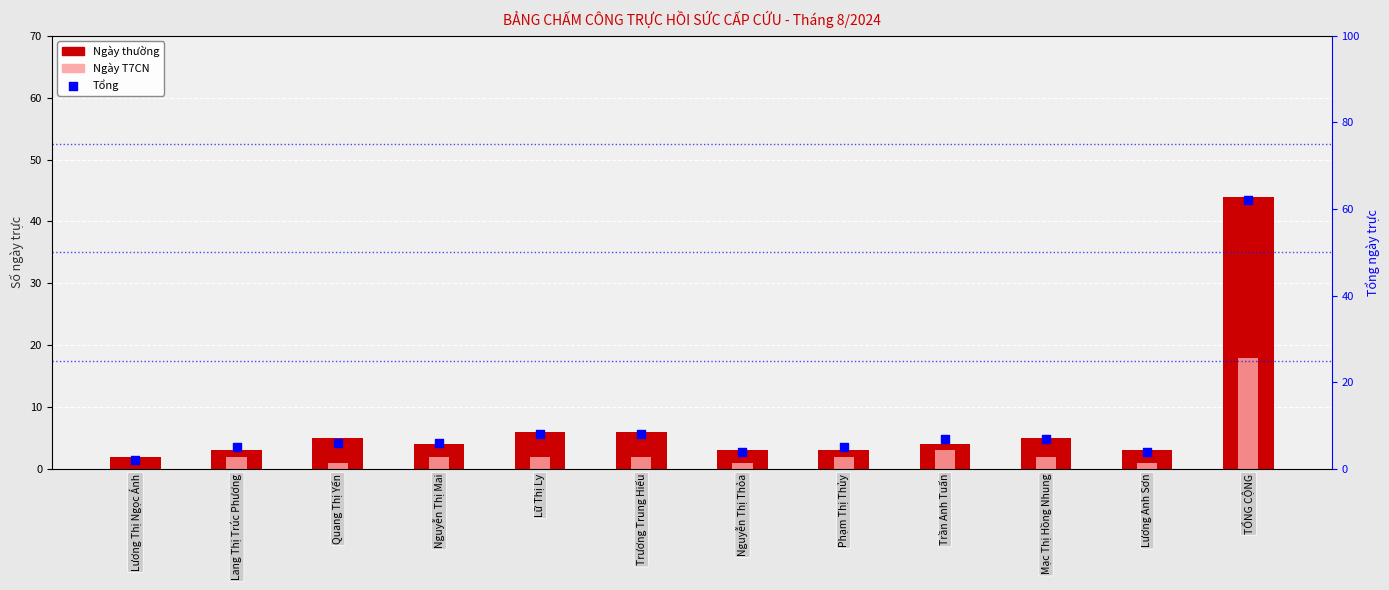

Which series has the largest total across all categories?

Tổng